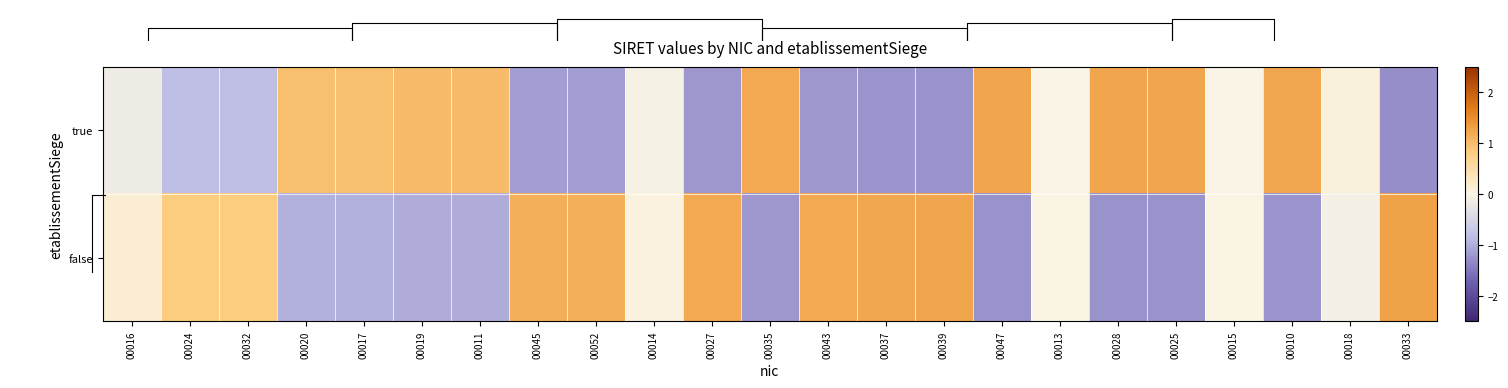

How many positive values does the false series have?

13